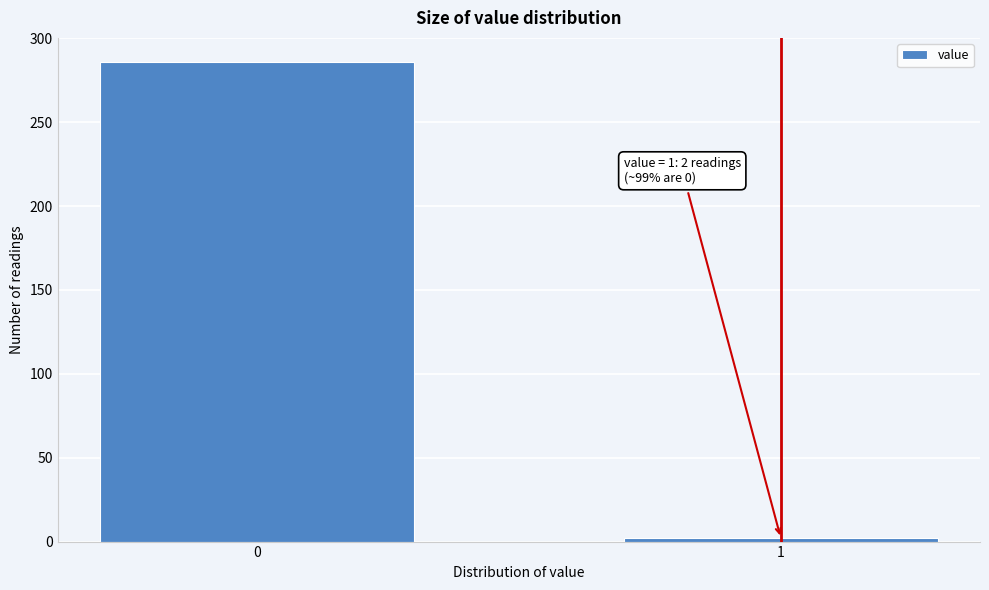

Reading left to right, extract all data points from this chart.

0=286	1=2